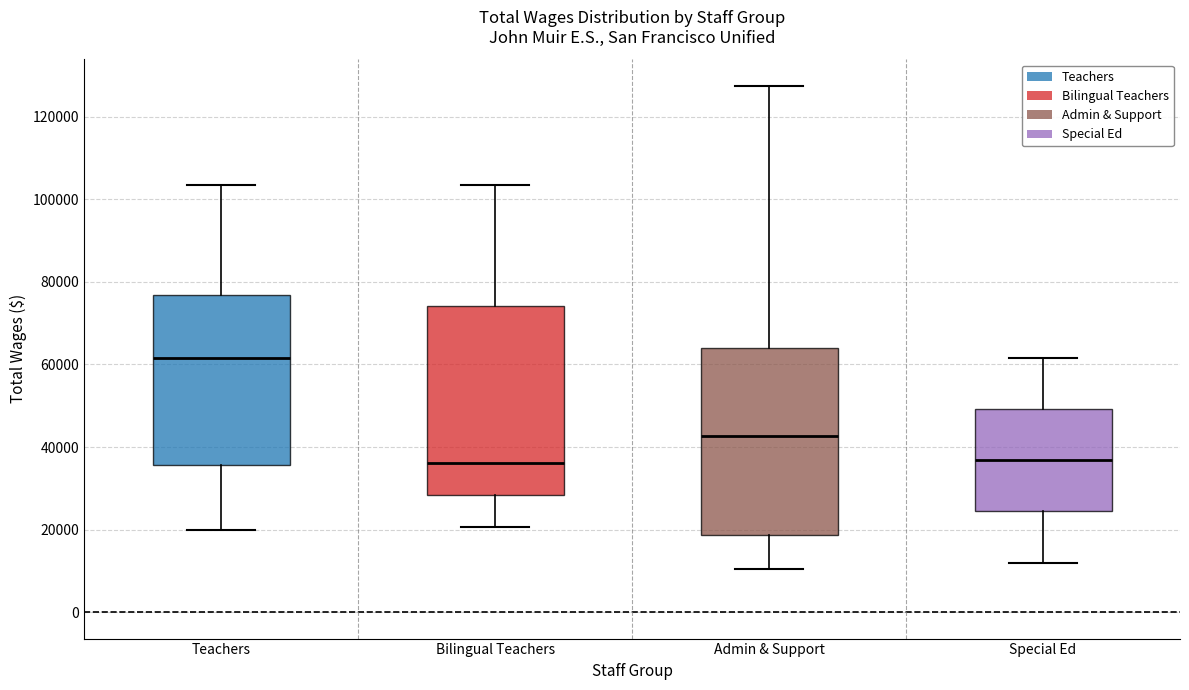

Reading left to right, read every box against the y-axis: the position of its median line, the range the box covers, and the ends of its whiskers. The values are not printed on the chart, so give them approximately, as read against the axis.

Teachers: median 62000, box 36000 to 76000, whiskers 20000 to 104000
Bilingual Teachers: median 36000, box 28000 to 74000, whiskers 20000 to 104000
Admin & Support: median 42000, box 18000 to 64000, whiskers 10000 to 128000
Special Ed: median 36000, box 24000 to 50000, whiskers 12000 to 62000